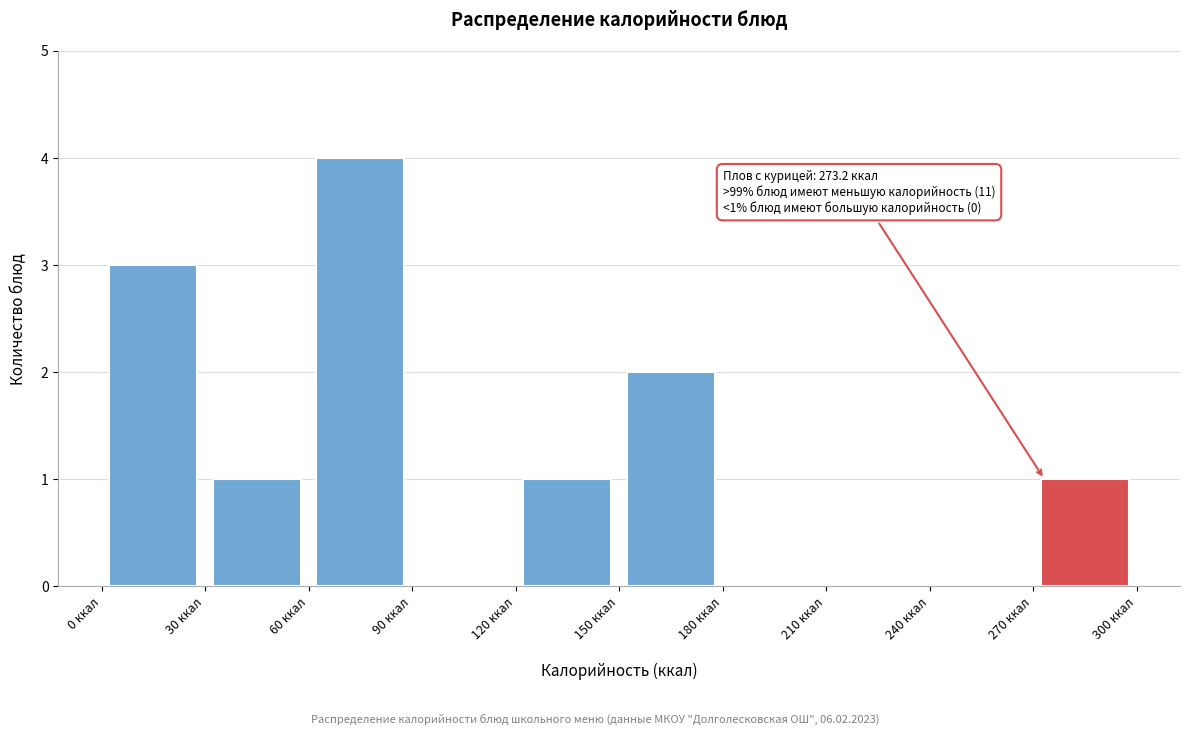

Which range on the x-axis has the tallest bar?

60 to 90